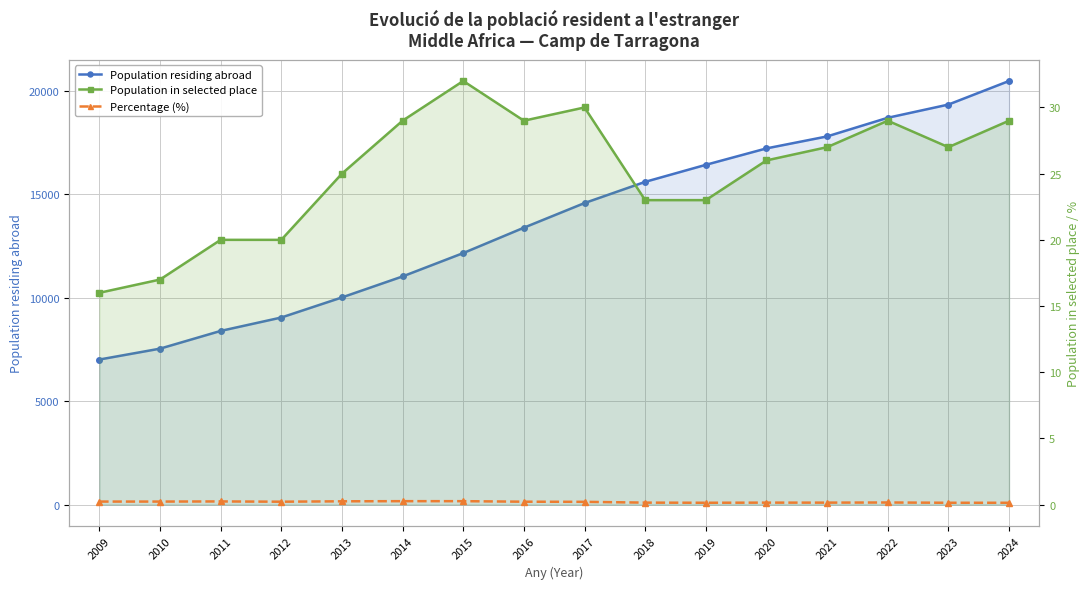

Rank the categories by Percentage (%) value from highest to lowest.

2014, 2015, 2013, 2011, 2009, 2010, 2012, 2016, 2017, 2022, 2018, 2020, 2021, 2019, 2023, 2024